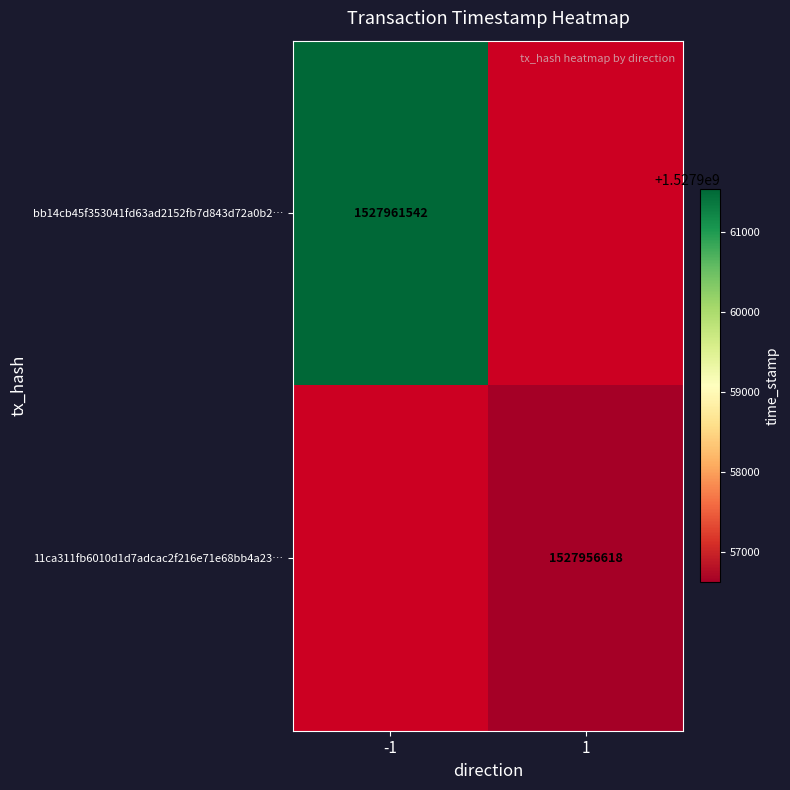

At which category does the chart reach its peak across all series?

-1